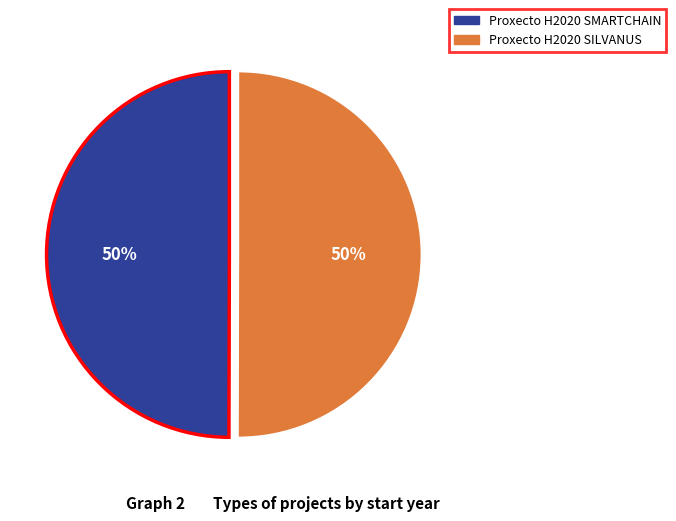

Approximately how many times larger is the value at Proxecto H2020 SILVANUS compared to Proxecto H2020 SMARTCHAIN?

1.0